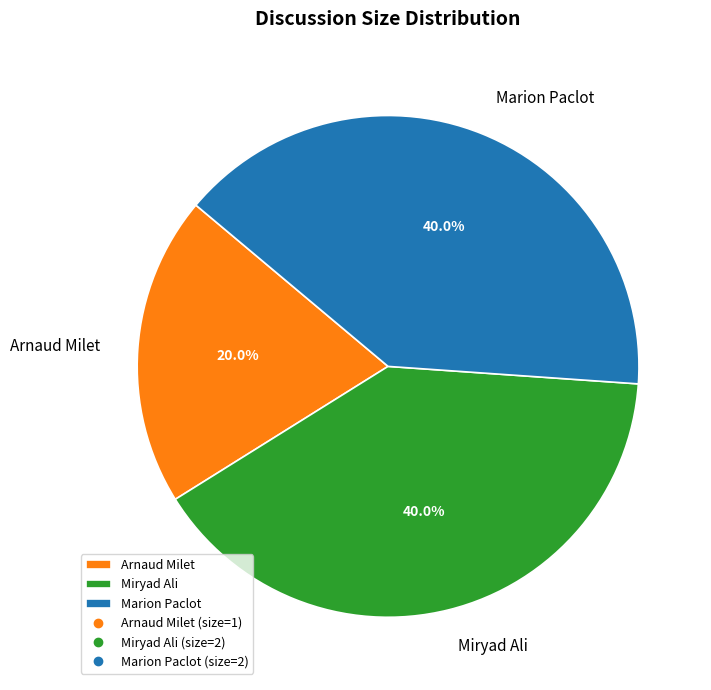

Does any single category account for the majority?

No